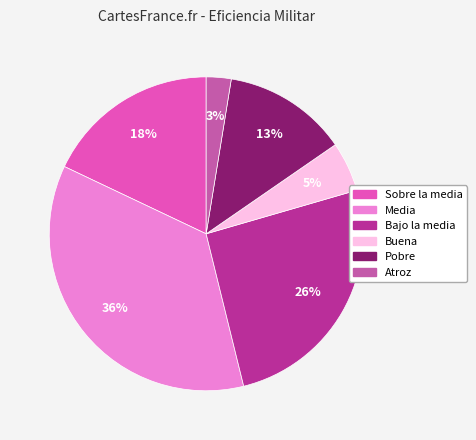

What is the largest slice in the pie chart?

Media